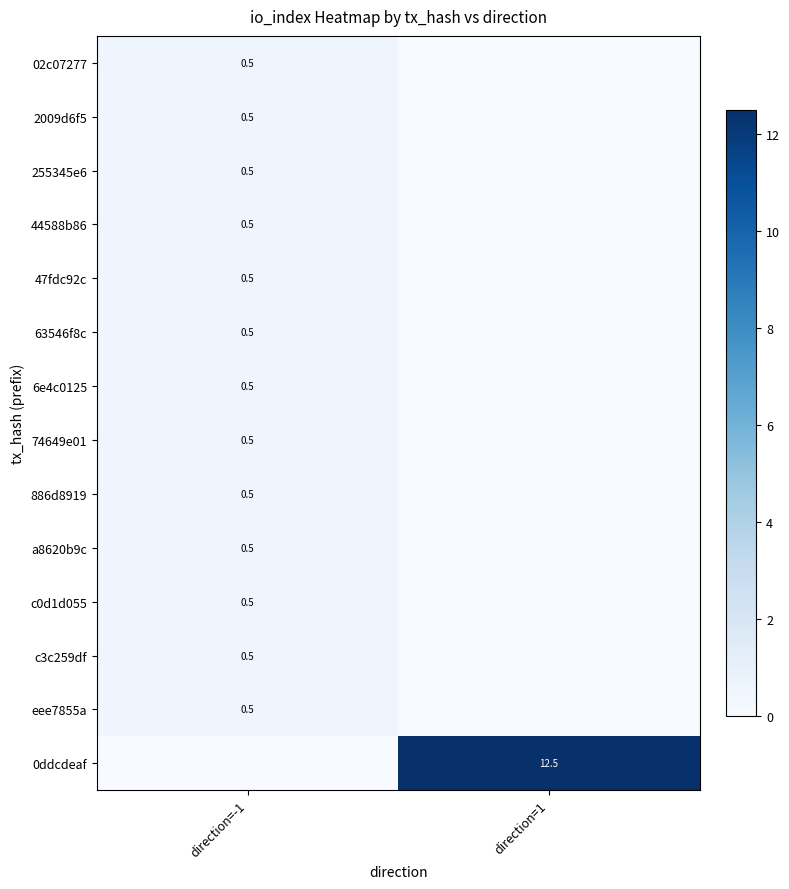

What is the highest value of the 0ddcdeaf series?

12.5